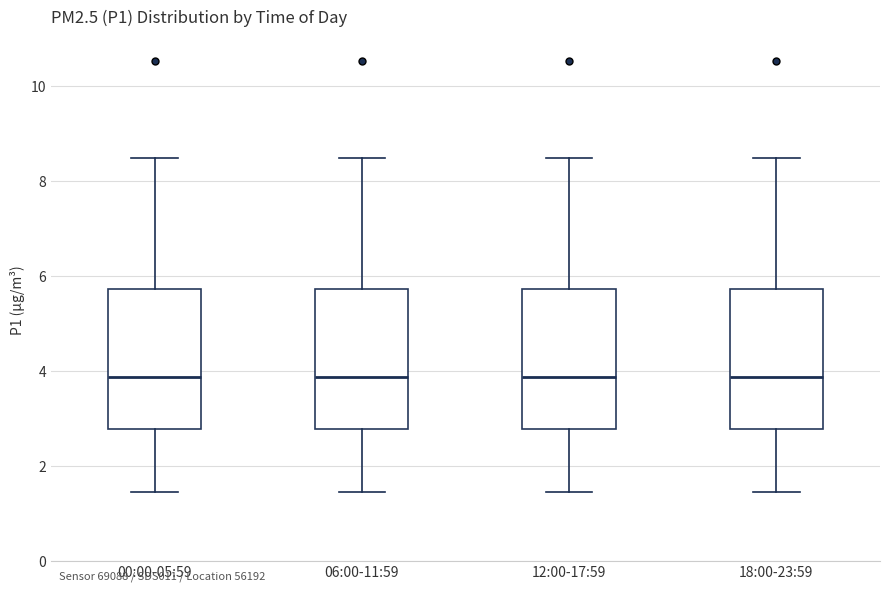

Reading left to right, read every box against the y-axis: the position of its median line, the range the box covers, and the ends of its whiskers. The values are not printed on the chart, so give them approximately, as read against the axis.

00:00-05:59: median 3.8, box 2.8 to 5.8, whiskers 1.4 to 8.4
06:00-11:59: median 3.8, box 2.8 to 5.8, whiskers 1.4 to 8.4
12:00-17:59: median 3.8, box 2.8 to 5.8, whiskers 1.4 to 8.4
18:00-23:59: median 3.8, box 2.8 to 5.8, whiskers 1.4 to 8.4